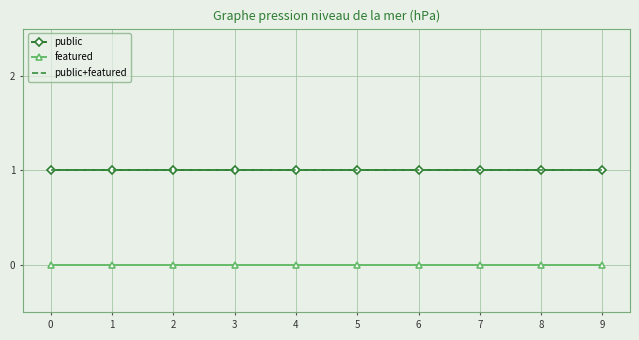

What are all the series names shown in the legend?

public, featured, public+featured